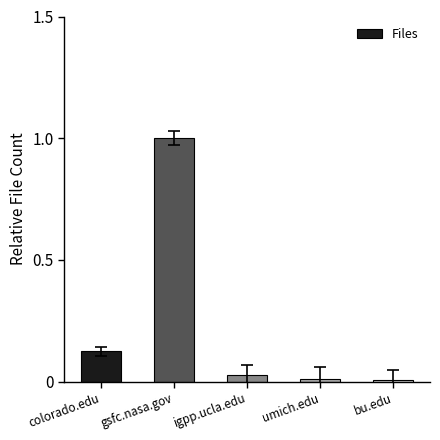

What is the change in value from gsfc.nasa.gov to igpp.ucla.edu?

-1.0